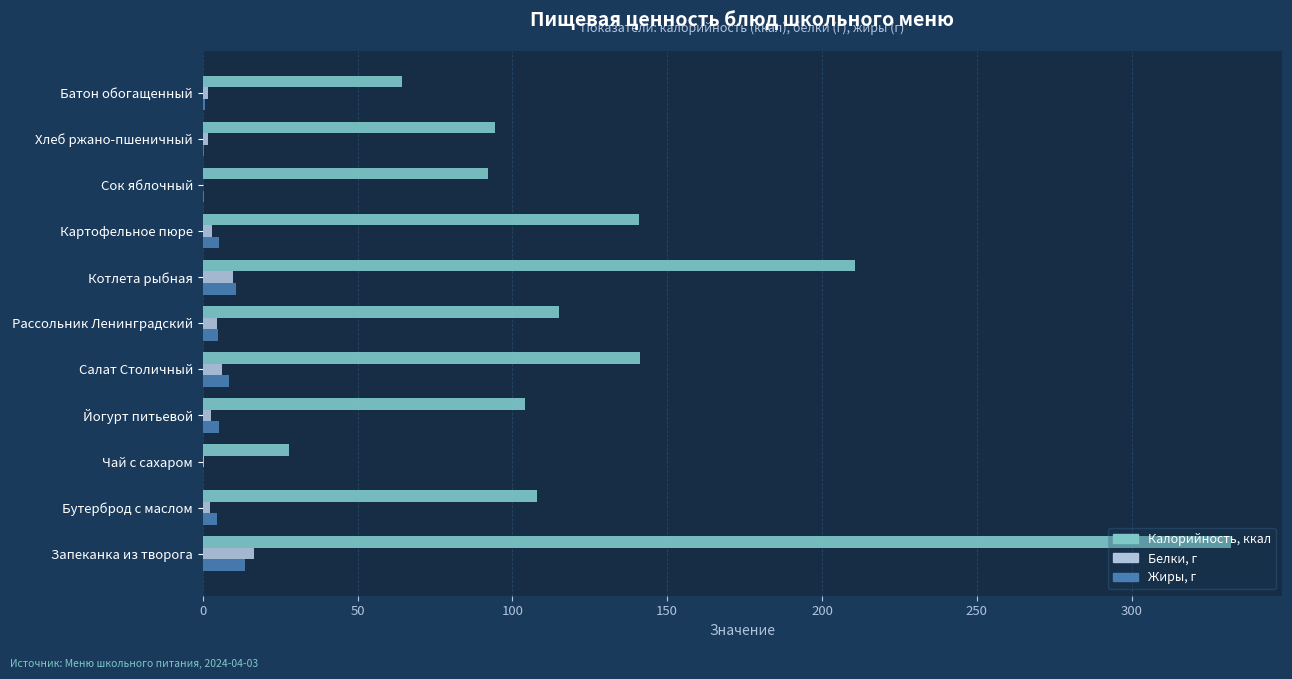

The Калорийность, ккал series shows 37.8 at Йогурт питьевой. True or false?

False